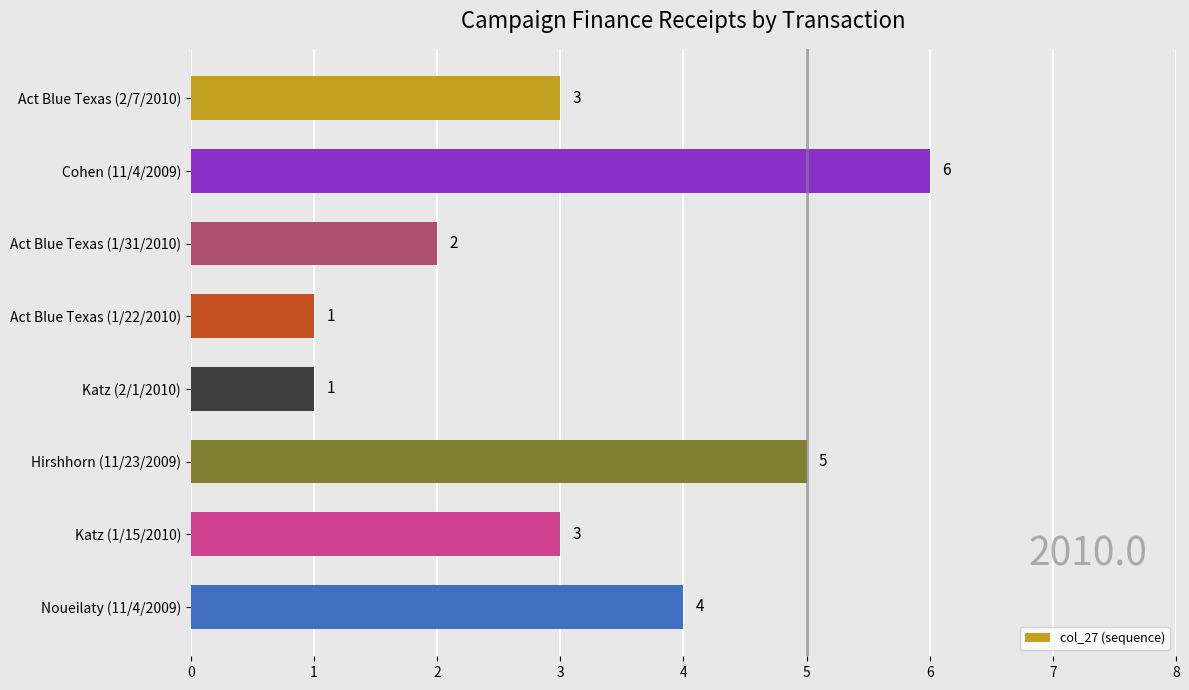

True or false: the data shows 1 at Act Blue Texas (1/22/2010).

True